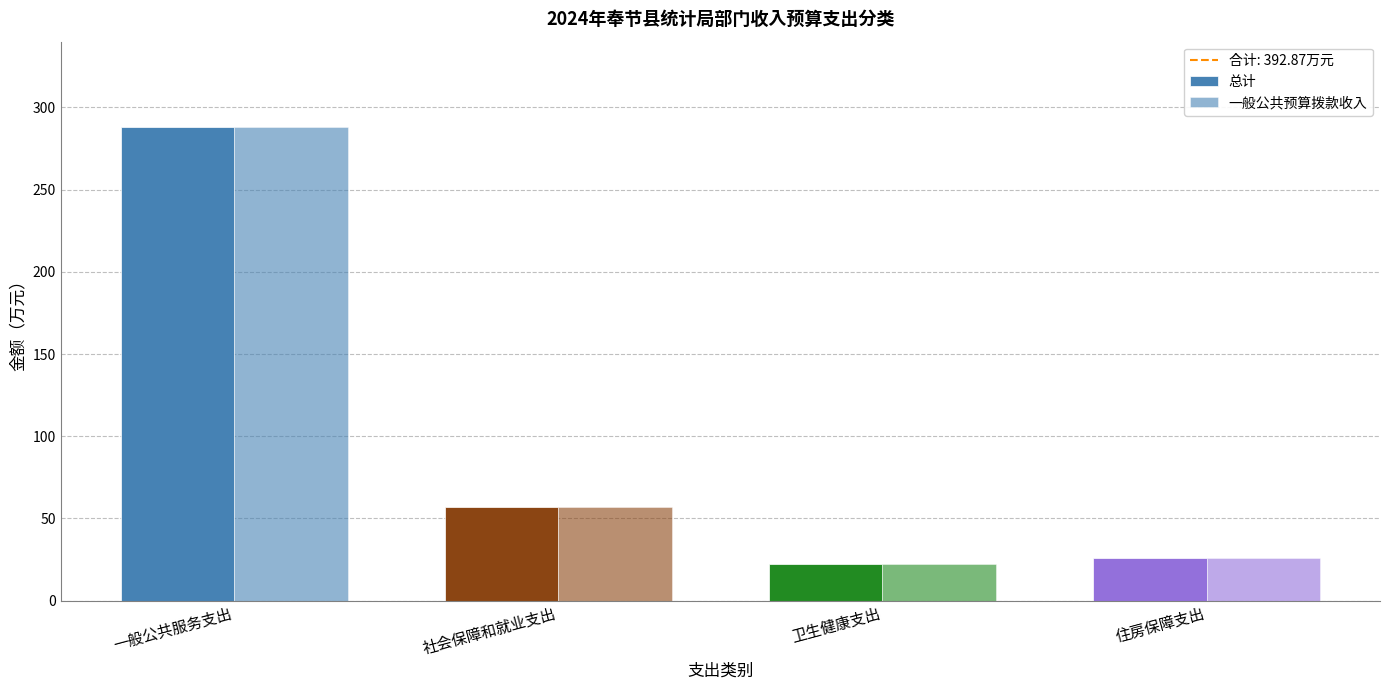

How many bars are there in each group?

2